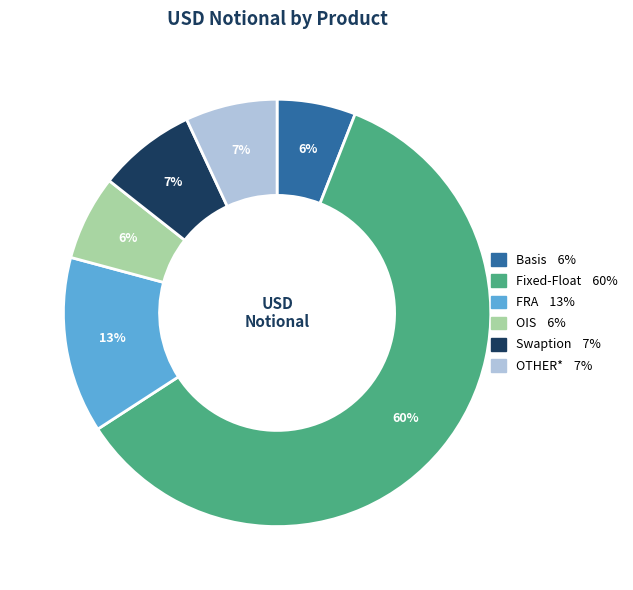

Which category accounts for the majority?

Fixed-Float